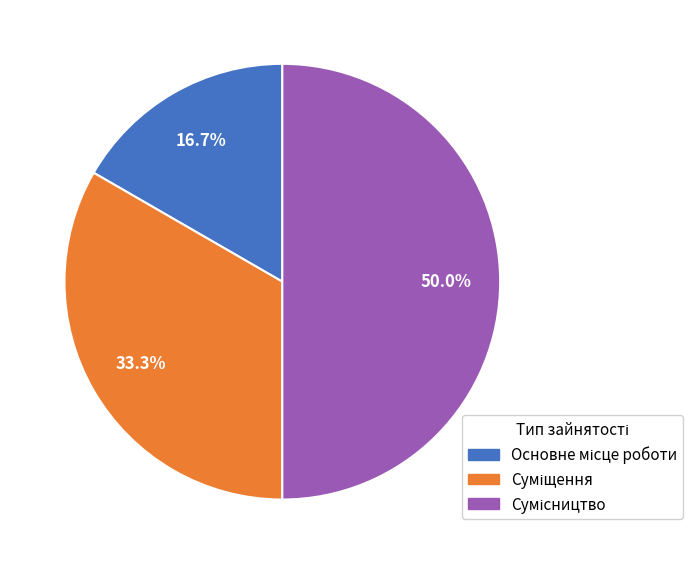

How many slices are in this pie chart?

3